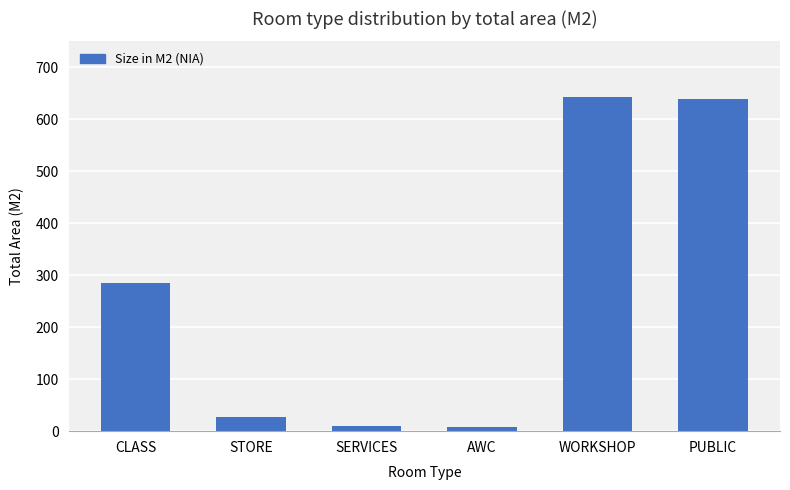

What is the maximum value shown in the chart?

643